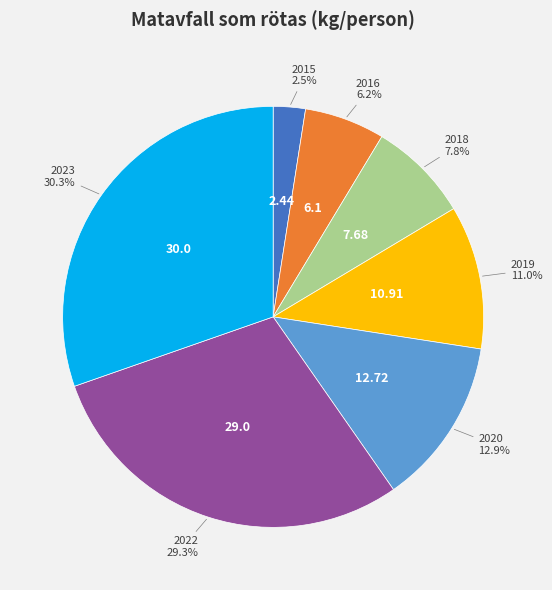

What is the total percentage of 2015 and 2023?

32.8%